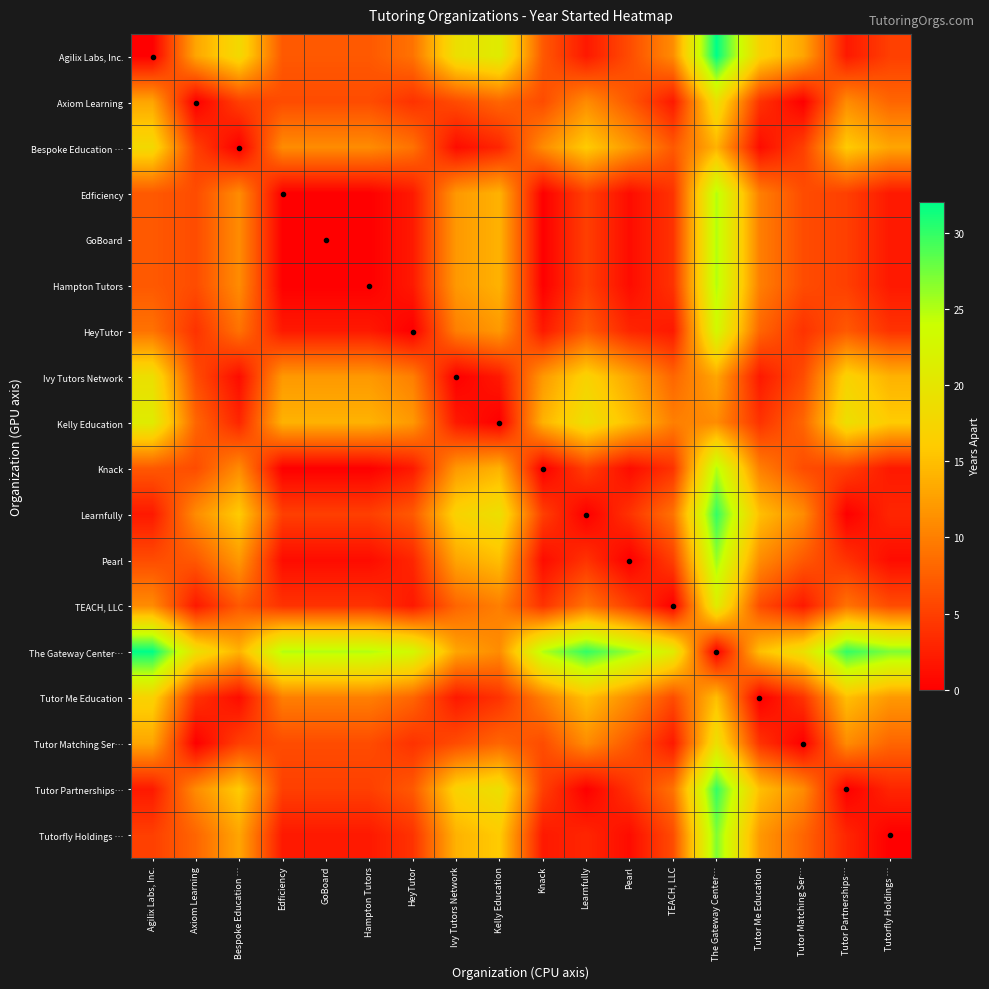

How many values in the Bespoke Education … series are below 11?

8